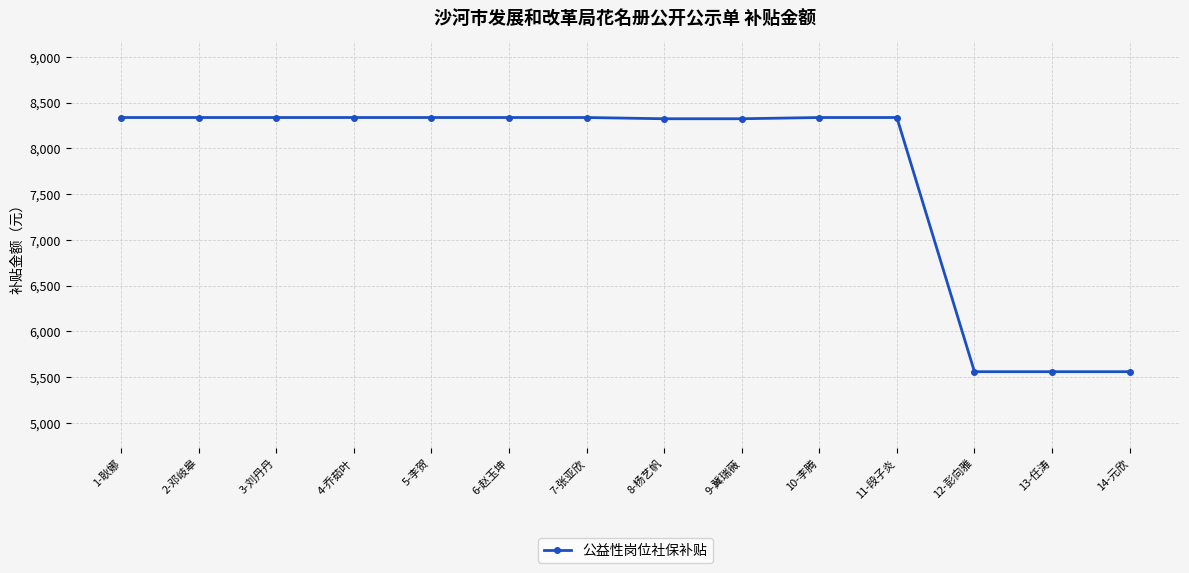

Approximately how many times larger is the value at 4-乔茹叶 compared to 10-李腾?

1.0